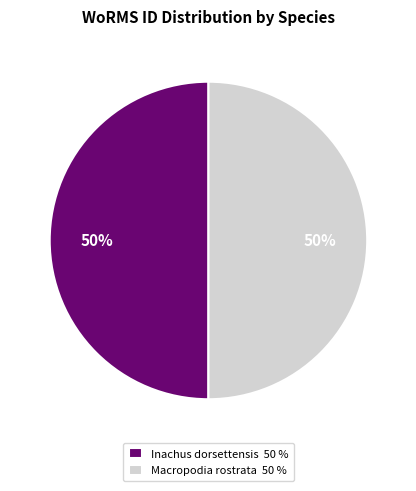

Combined, do Inachus dorsettensis 50 % and Macropodia rostrata 50 % account for over 50%?

Yes